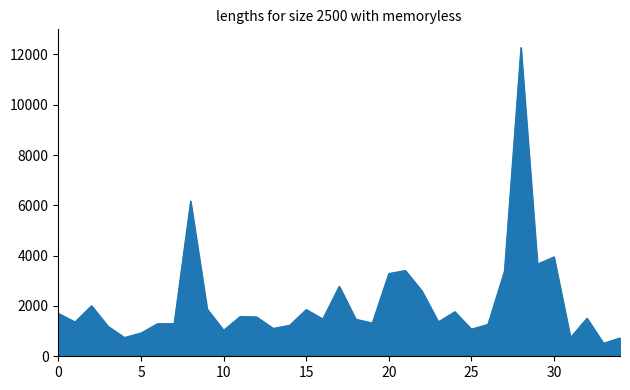

What is the greatest value displayed?

12275